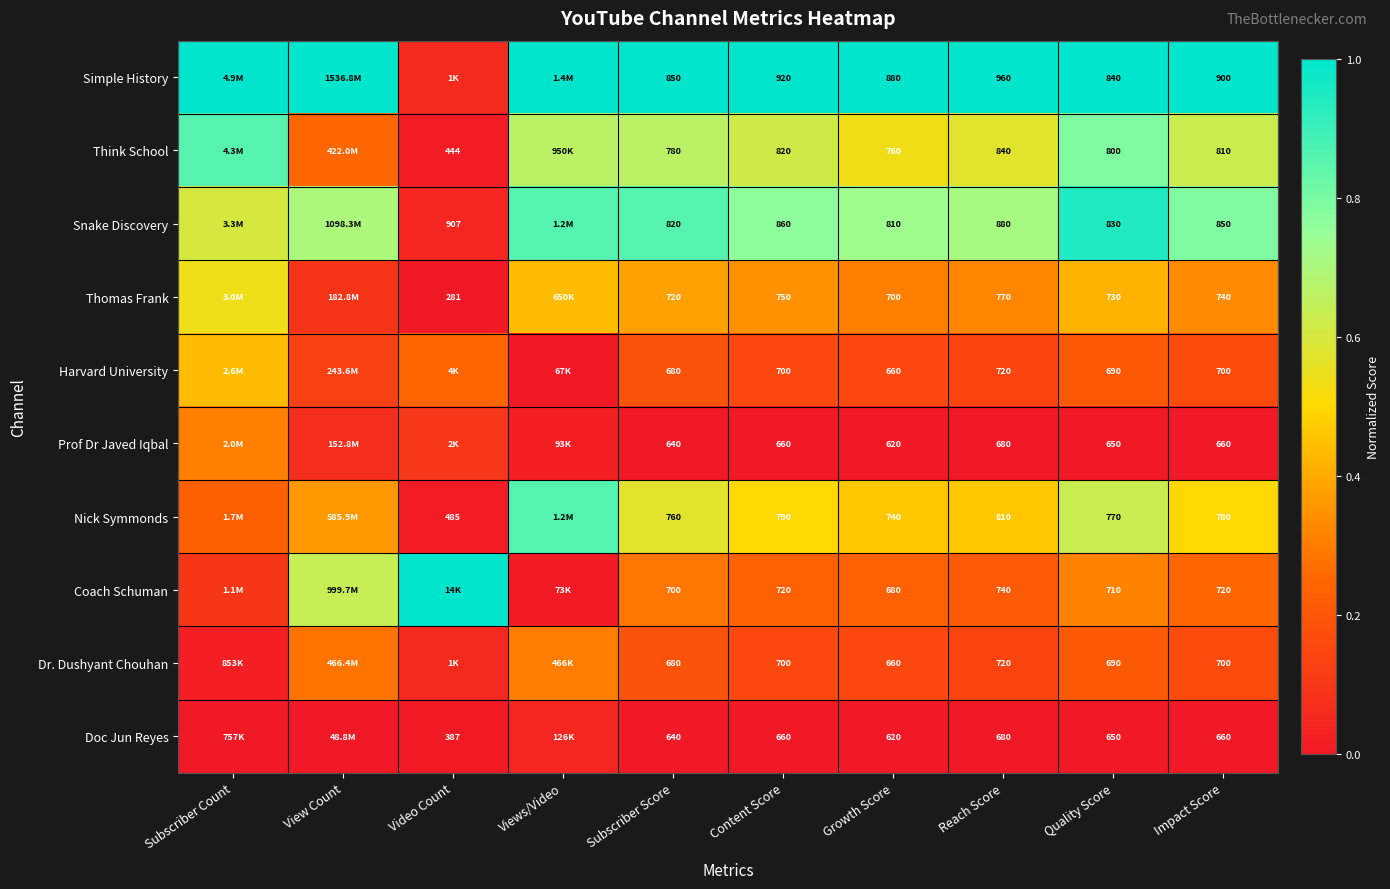

Between Quality Score and Impact Score, which series saw the biggest shift?

Simple History